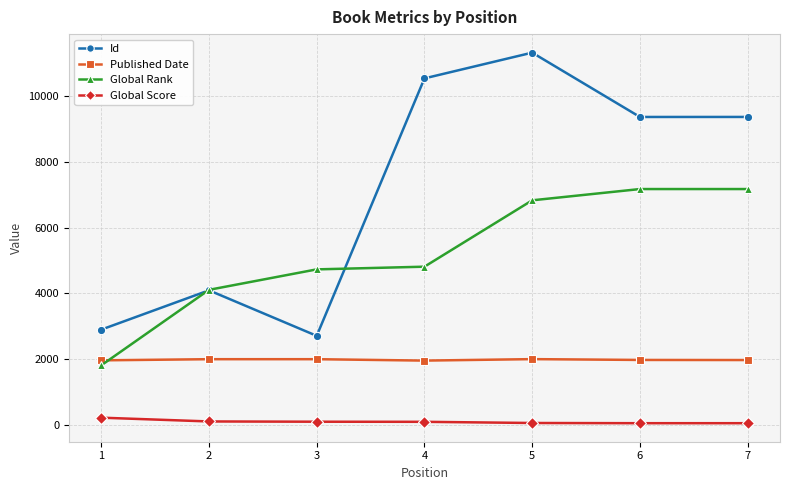

At which category is the sum across all series the highest?

5